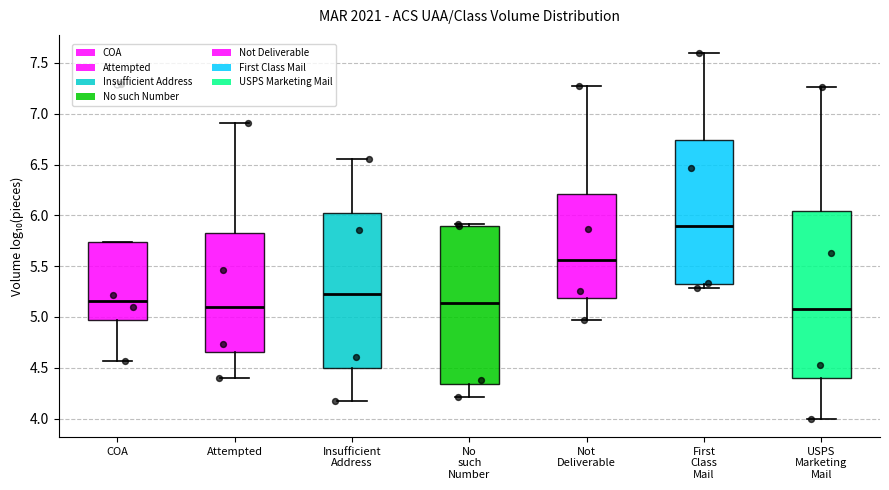

Comparing the boxes themselves (not the whiskers), which one is the tallest?

USPS Marketing Mail